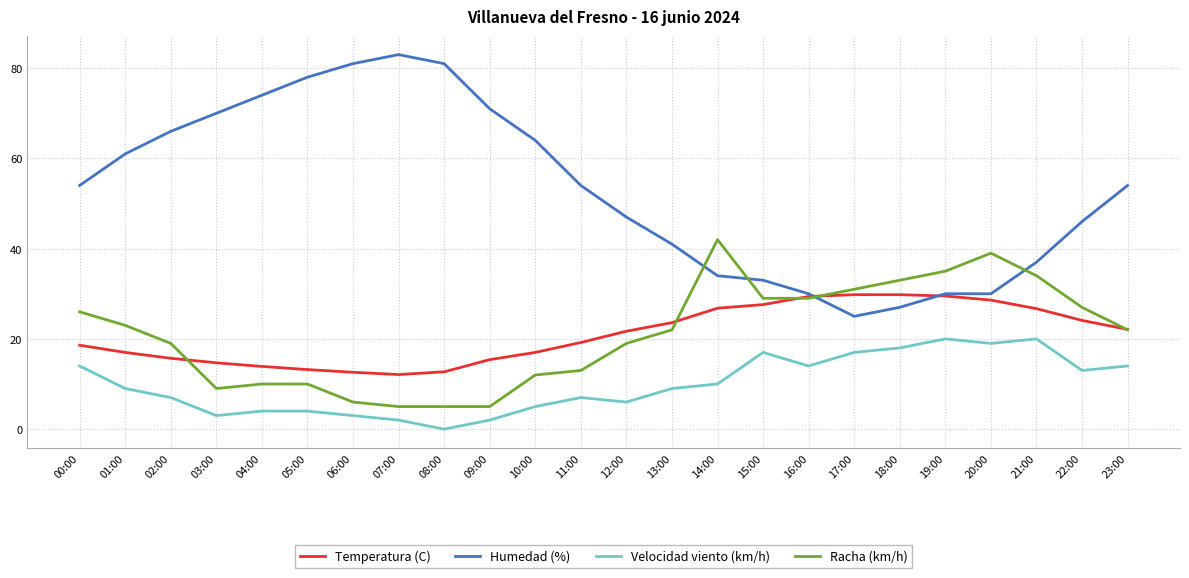

The value of Temperatura (C) at 19:00 is 38.6. True or false?

False